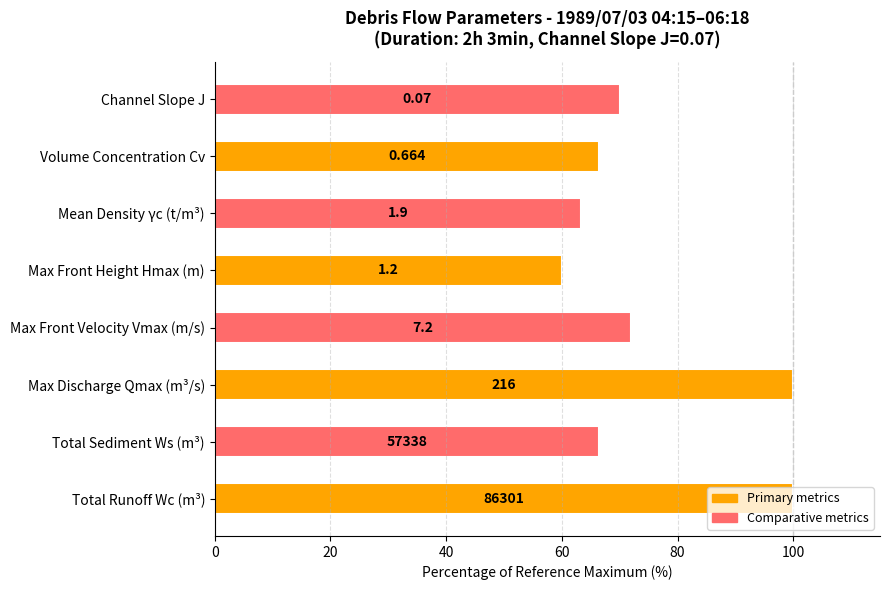

What is the greatest value displayed?

100.0